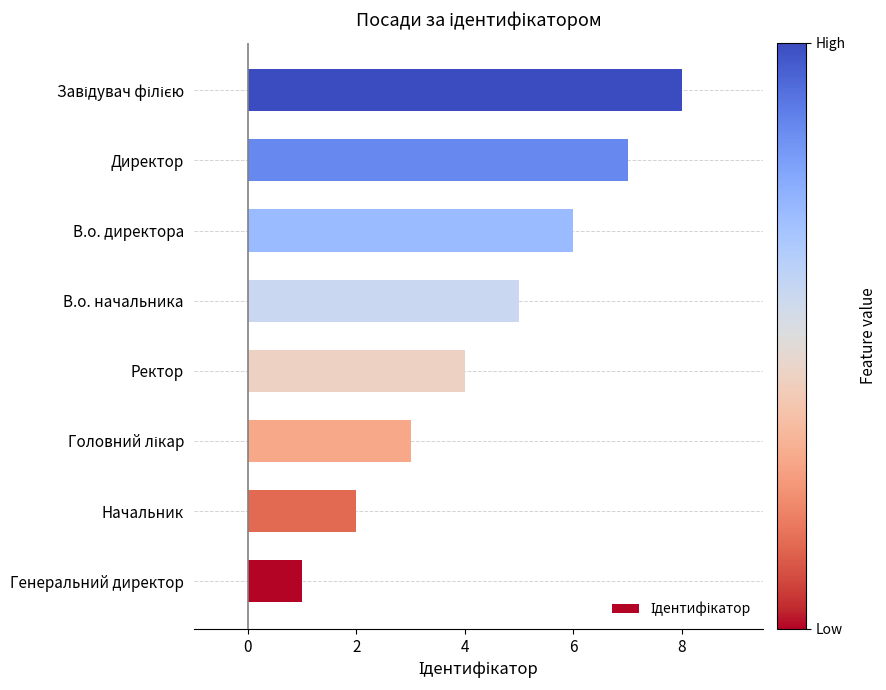

What is the smallest value displayed?

1